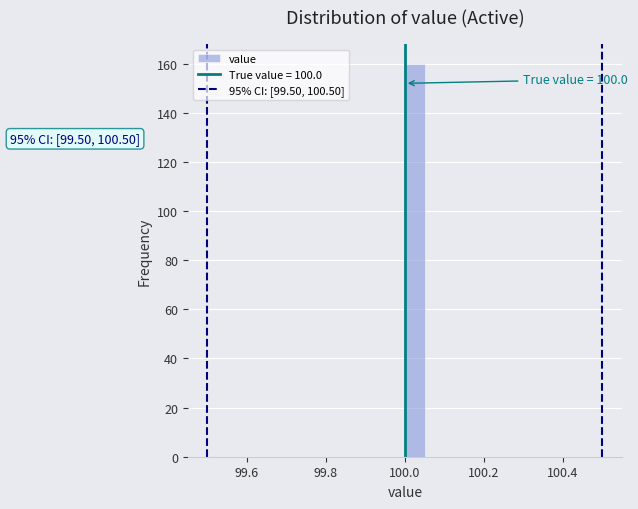

Read against the x-axis, roughly where is the centre of the tallest bar?

100.02